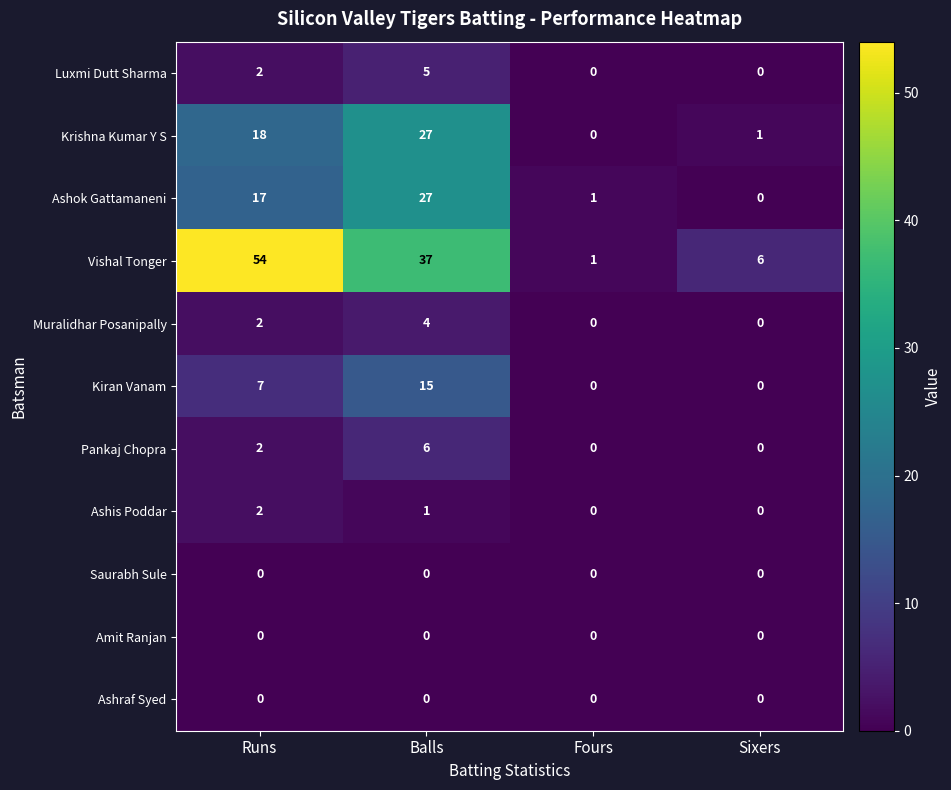

How many data points in Vishal Tonger are less than 37?

2